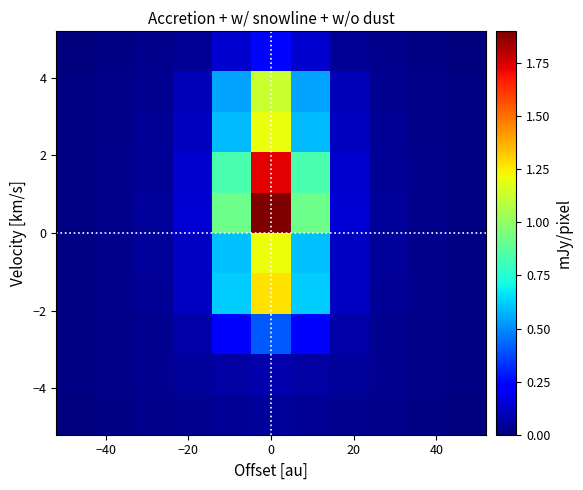

At how many categories does at least one series exceed 0?

11